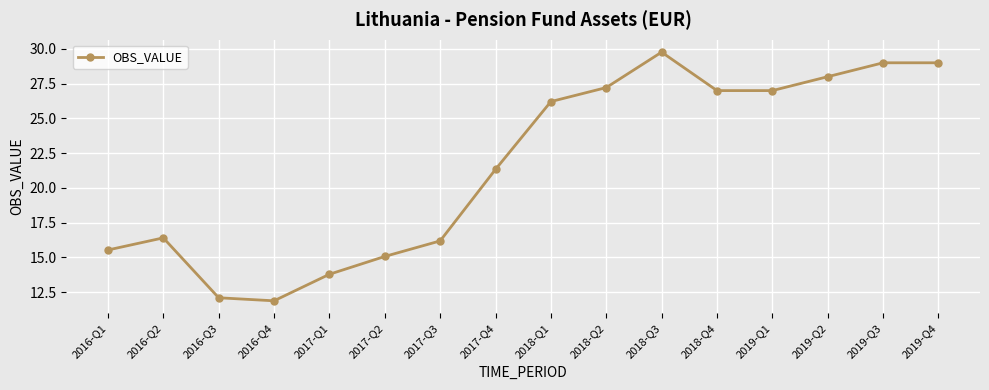

What position from the right is 2018-Q4?

5